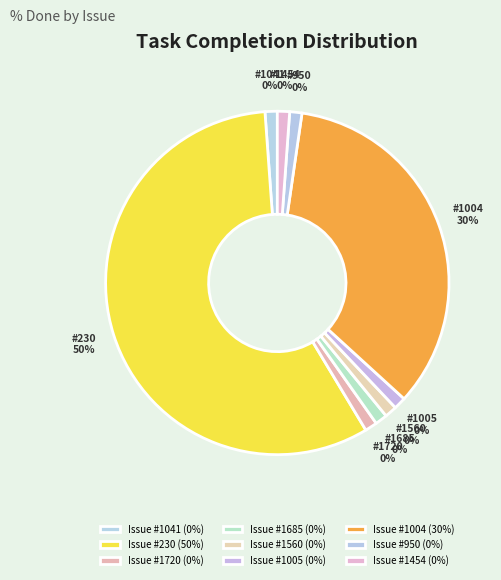

What is the change in value from 230 to 1720?

-50